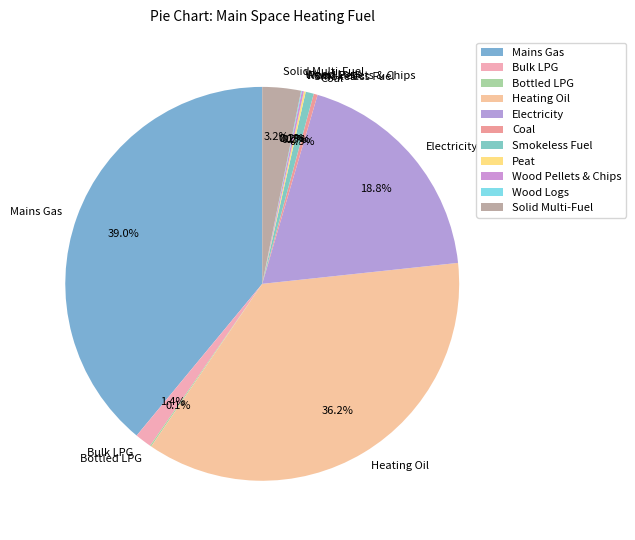

What is the largest slice in the pie chart?

Mains Gas